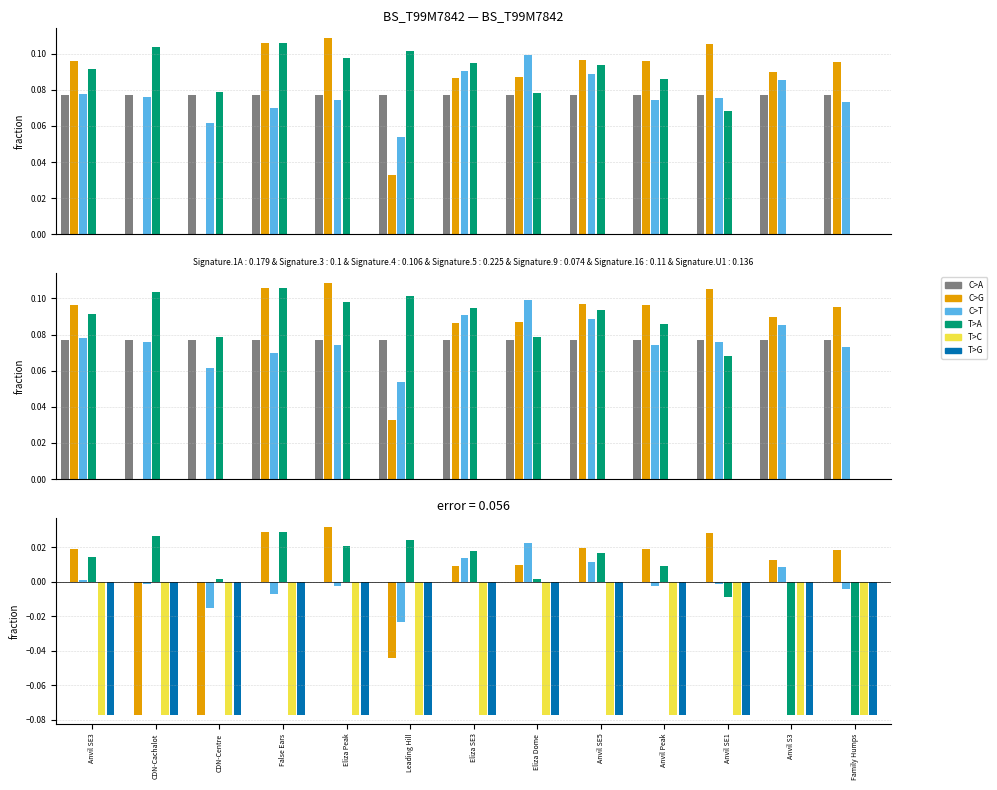

At which label does C>G first exceed 0?

Anvil SE3